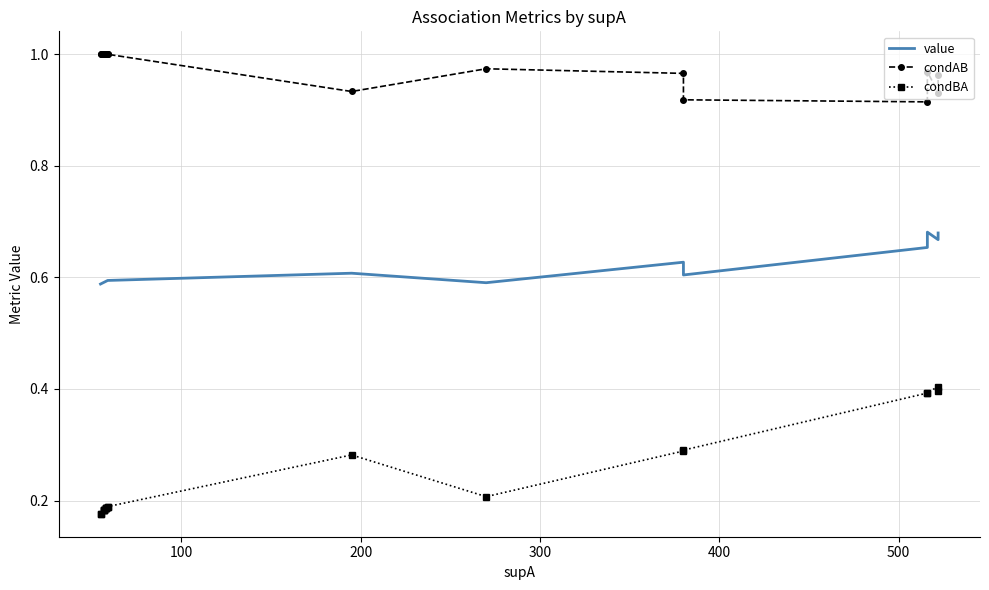

True or false: condAB and condBA cross at least once.

False